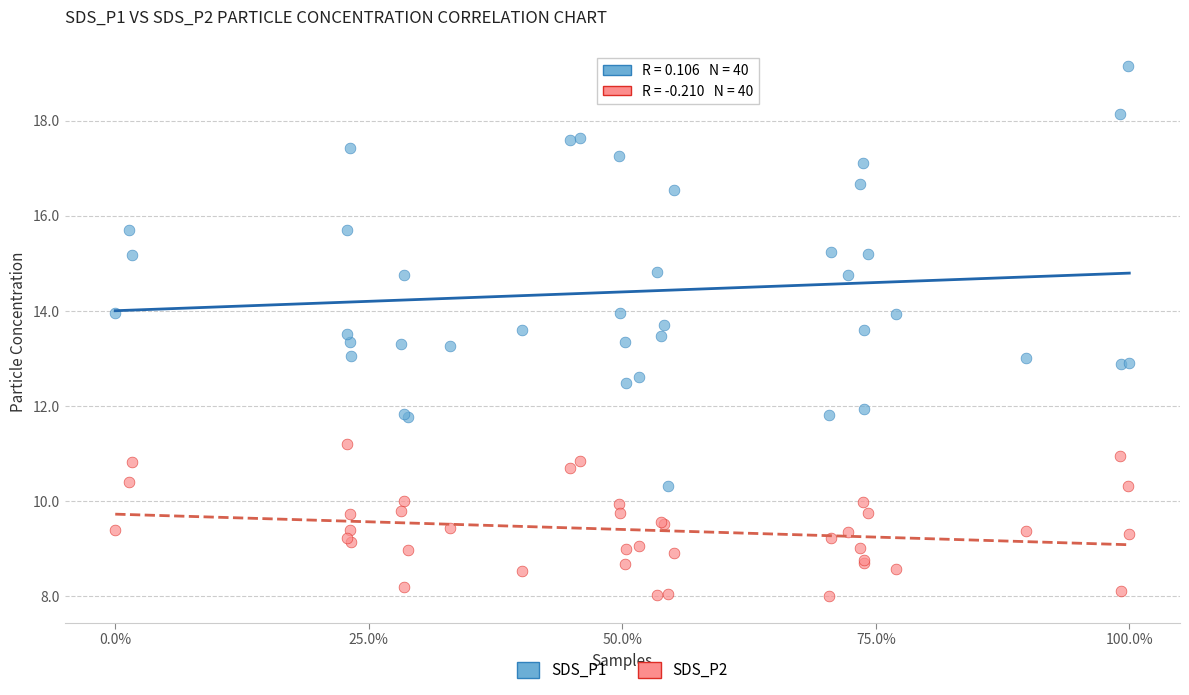

Which series contains the highest Y value?

SDS_P1